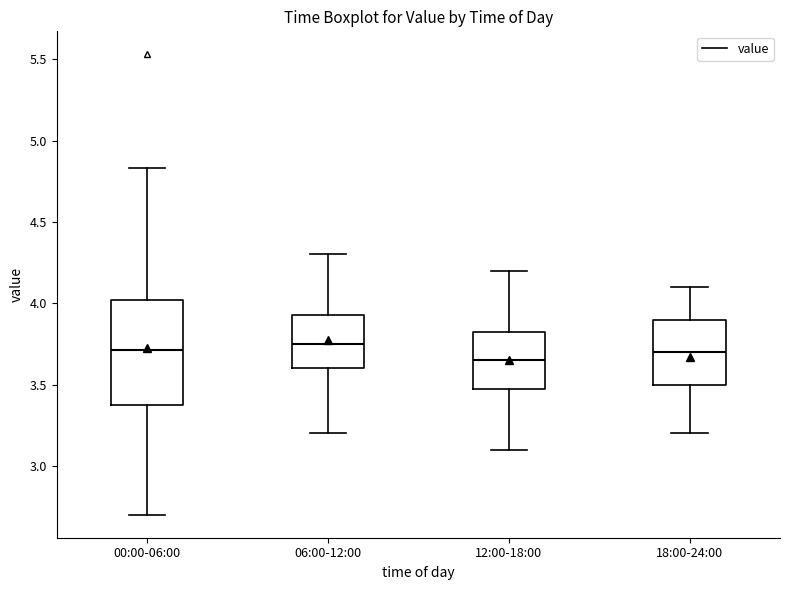

Reading left to right, transcribe this box plot: for each box, give where its median line is, the range the box spans, and where its two whiskers end, as read against the y-axis. The values are not printed on the chart, so give them approximately, as read against the axis.

00:00-06:00: median 3.70, box 3.40 to 4.00, whiskers 2.70 to 4.85
06:00-12:00: median 3.75, box 3.60 to 3.95, whiskers 3.20 to 4.30
12:00-18:00: median 3.65, box 3.50 to 3.85, whiskers 3.10 to 4.20
18:00-24:00: median 3.70, box 3.50 to 3.90, whiskers 3.20 to 4.10